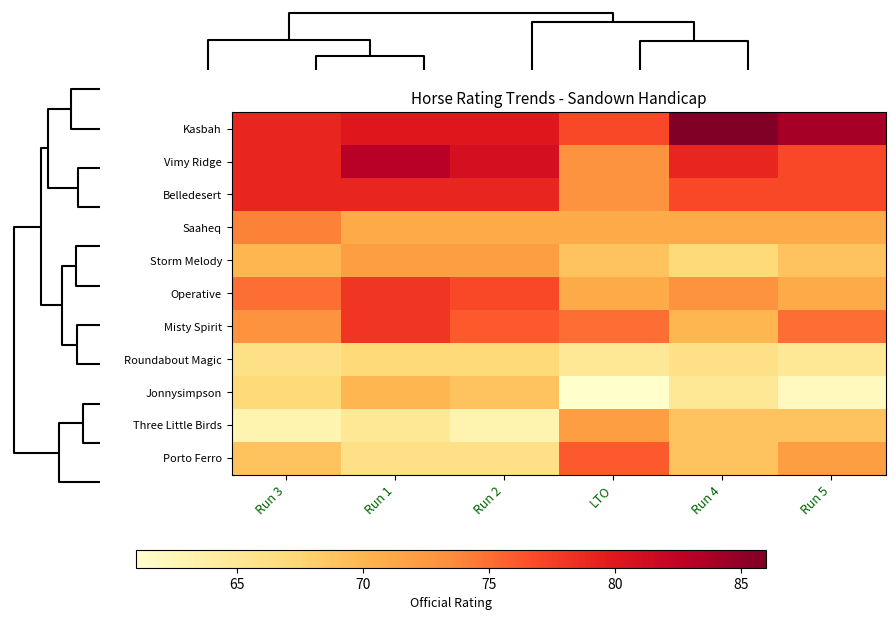

Which series has the largest total across all categories?

Kasbah